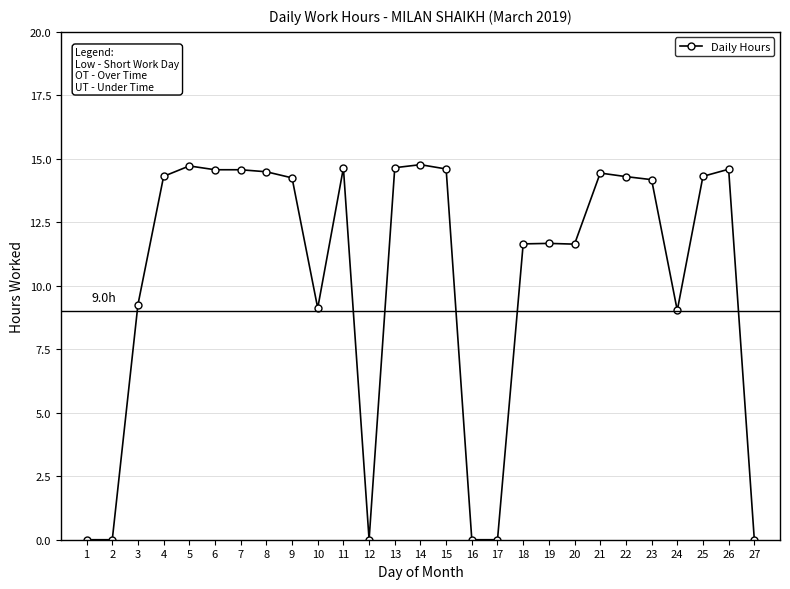

Approximately how many times larger is the value at 15 compared to 20?

1.3